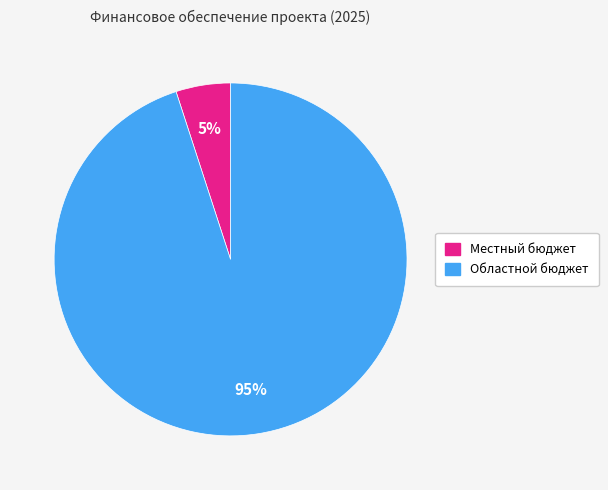

How many slices are in this pie chart?

2